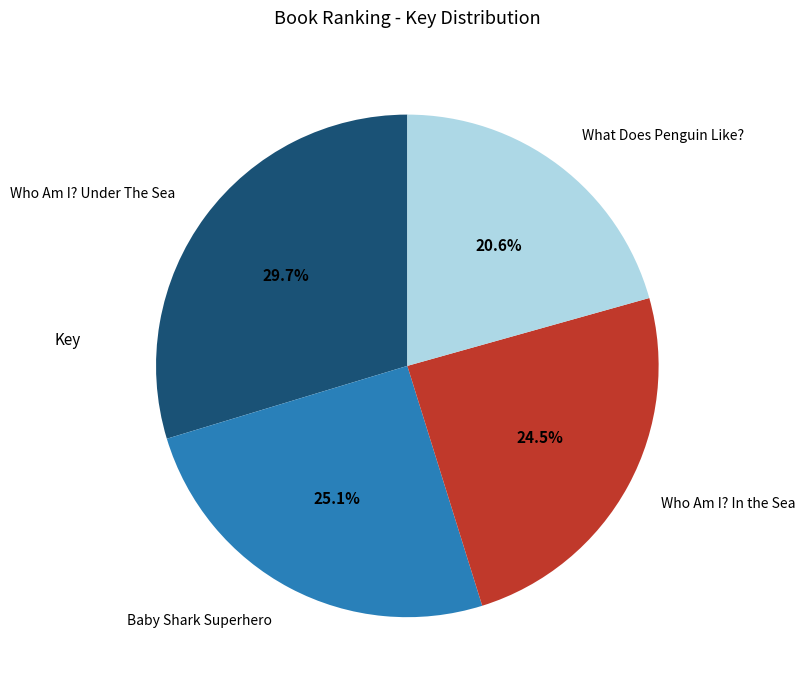

To the nearest percent, what is the difference between the largest and smallest slice percentages?

9%